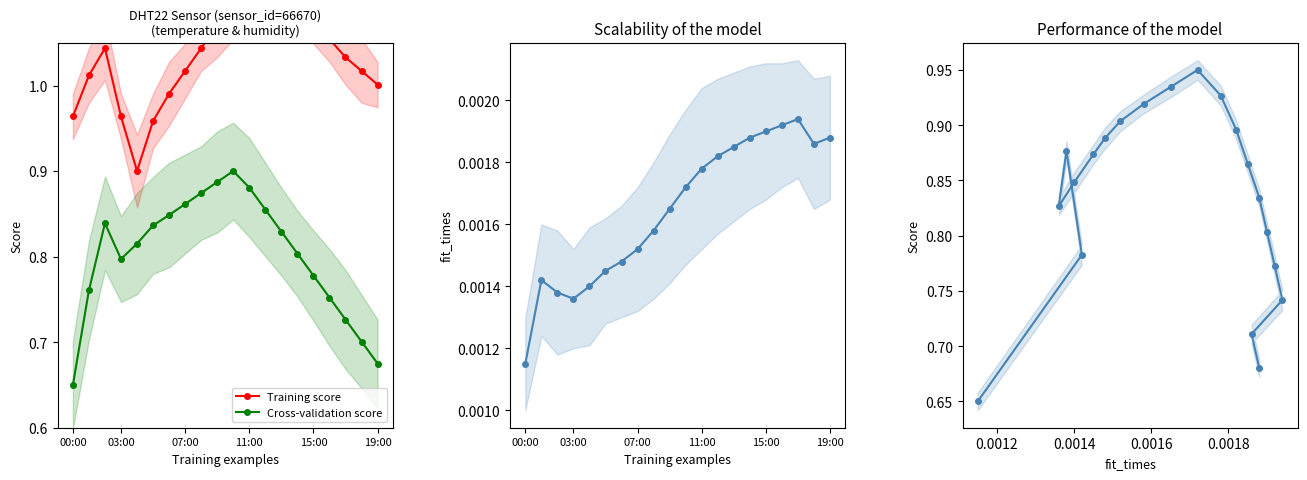

True or false: fit_times and Cross-validation score intersect in this chart.

False